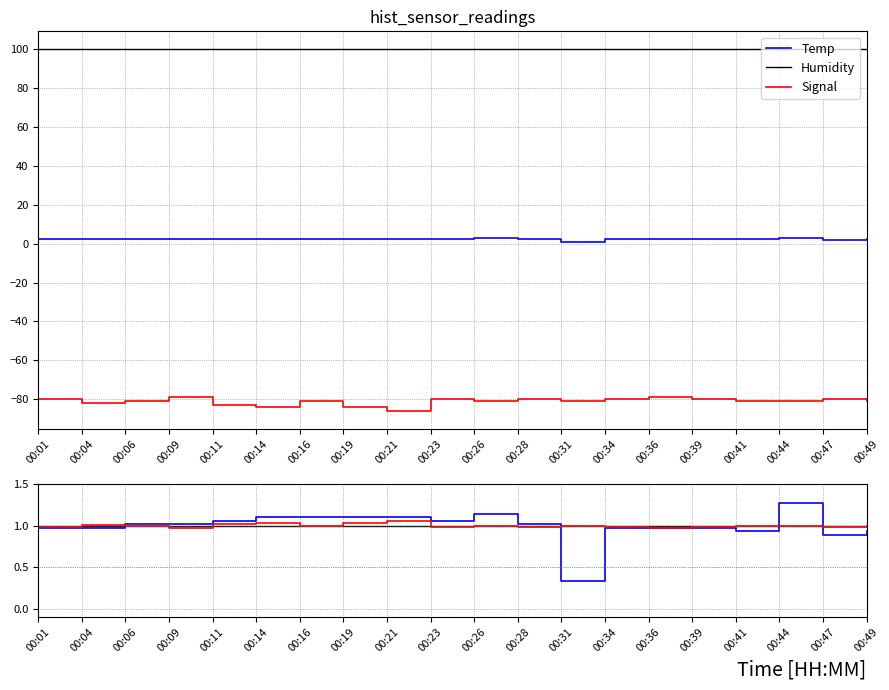

At how many categories does at least one series exceed -1?

20